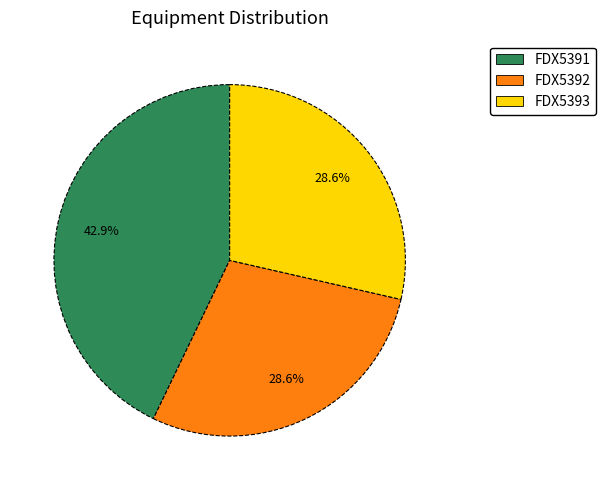

What is the largest slice in the pie chart?

FDX5391